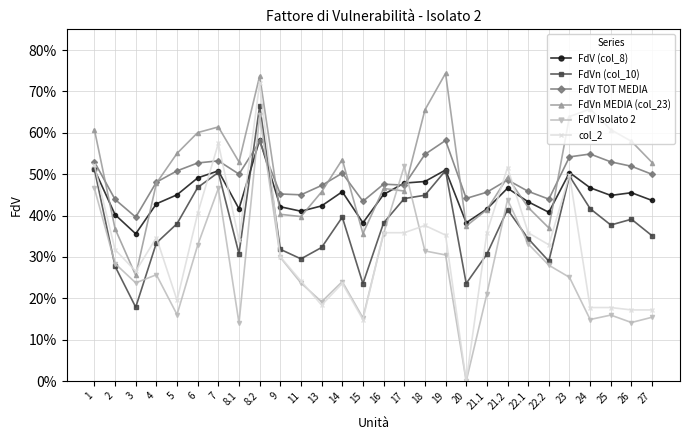

True or false: FdV (col_8) and FdV Isolato 2 cross at least once.

True